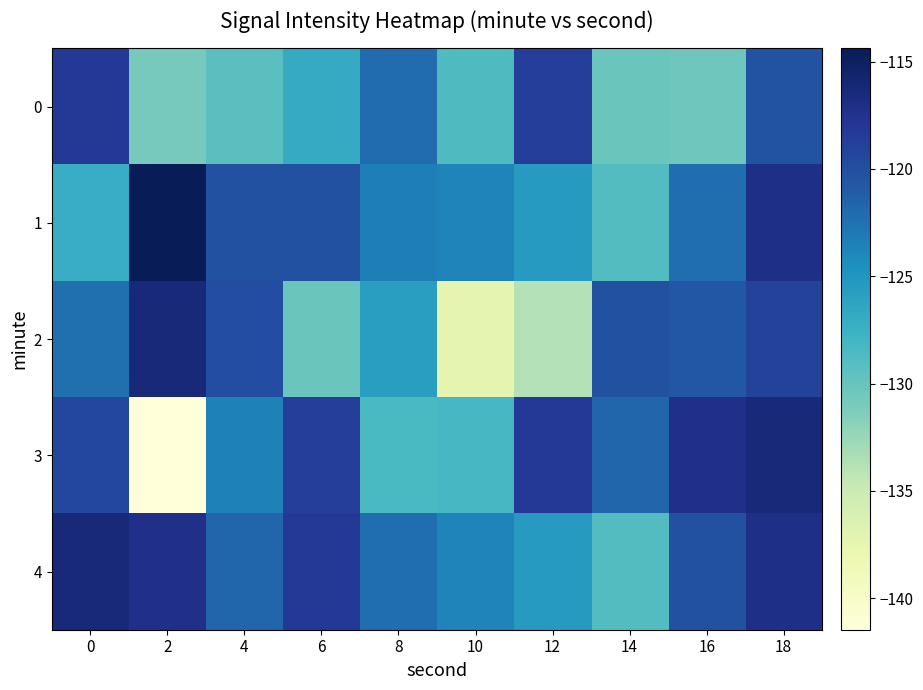

At which category is the sum across all series the highest?

18